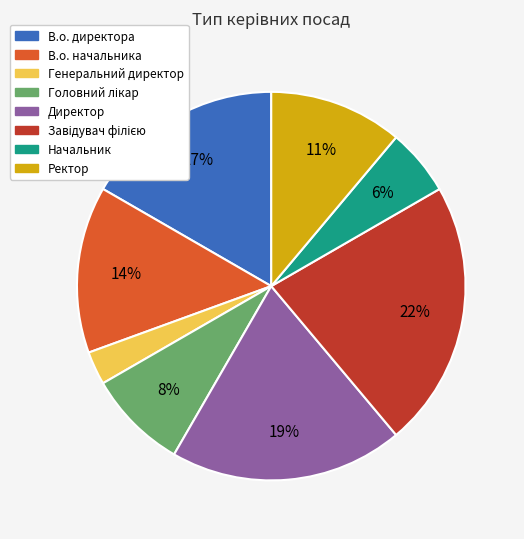

To the nearest percent, what is the difference between the Начальник and В.о. директора slice percentages?

11%